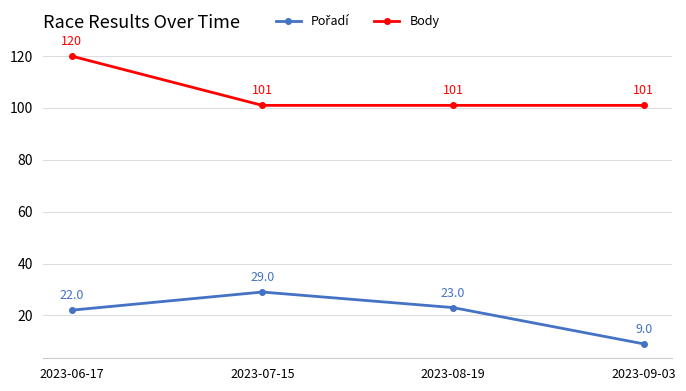

Which series has the largest total across all categories?

Body